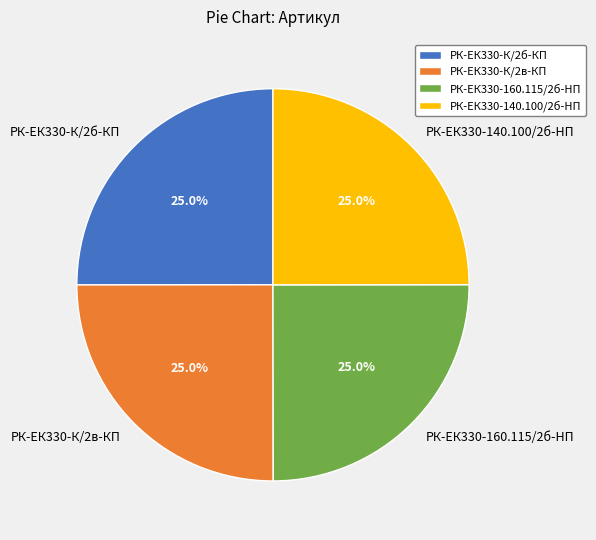

What is the ratio of the value at РК-ЕК330-К/2б-КП to the value at РК-ЕК330-140.100/2б-HП?

1.0